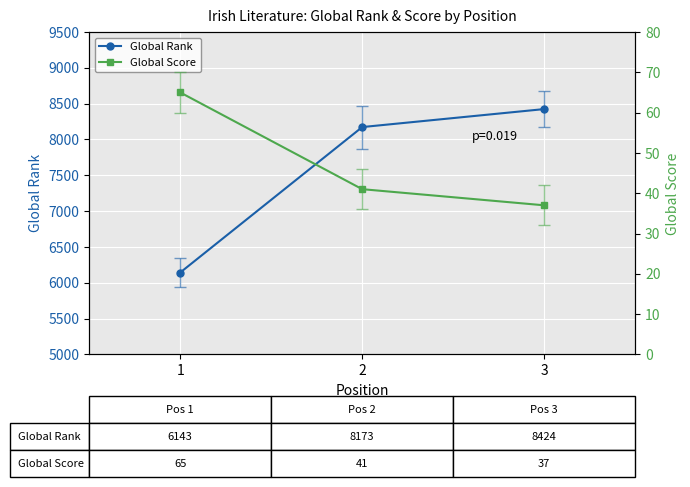

Rank the series by their maximum value, from highest to lowest.

Global Rank, Global Score